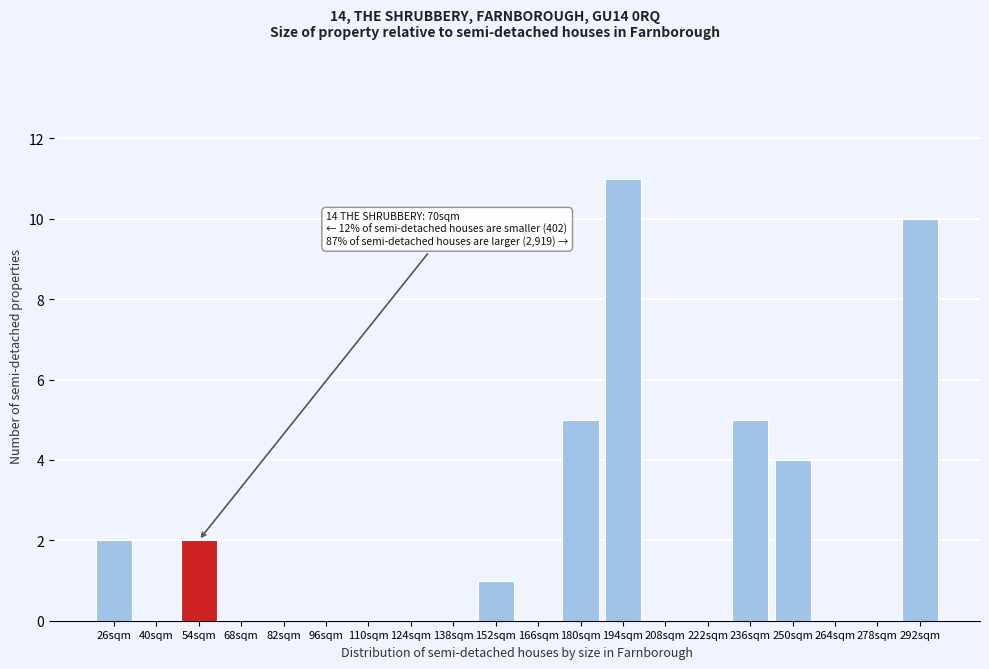

Reading left to right, extract all data points from this chart.

26sqm=2	40sqm=0	54sqm=2	68sqm=0	82sqm=0	96sqm=0	110sqm=0	124sqm=0	138sqm=0	152sqm=1	166sqm=0	180sqm=5	194sqm=11	208sqm=0	222sqm=0	236sqm=5	250sqm=4	264sqm=0	278sqm=0	292sqm=10